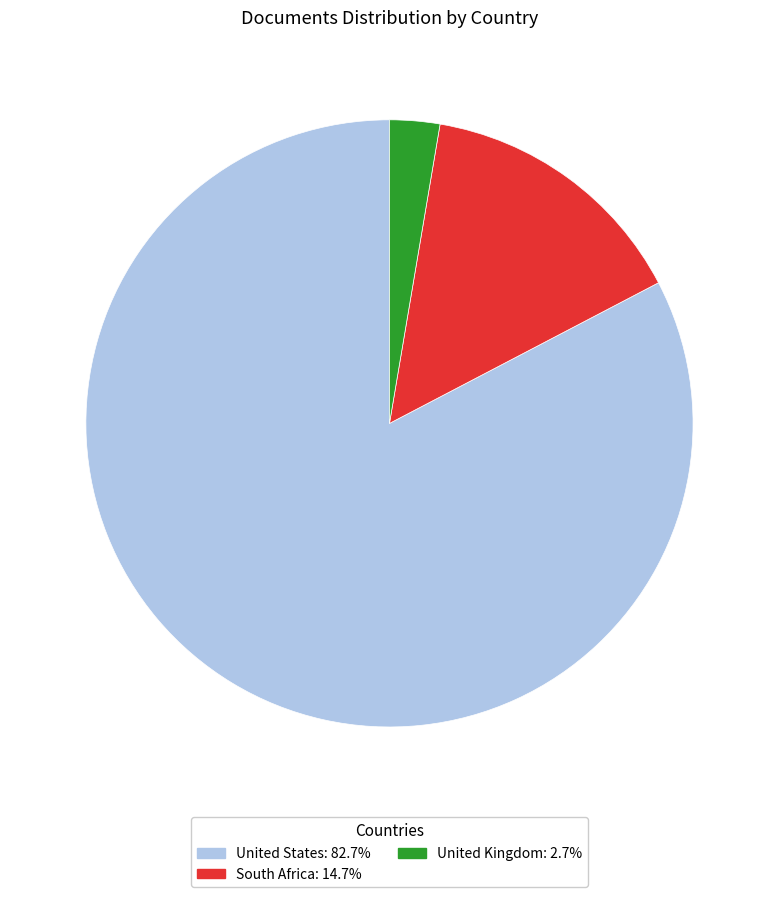

What is the ratio of the value at United States to the value at United Kingdom?

31.0